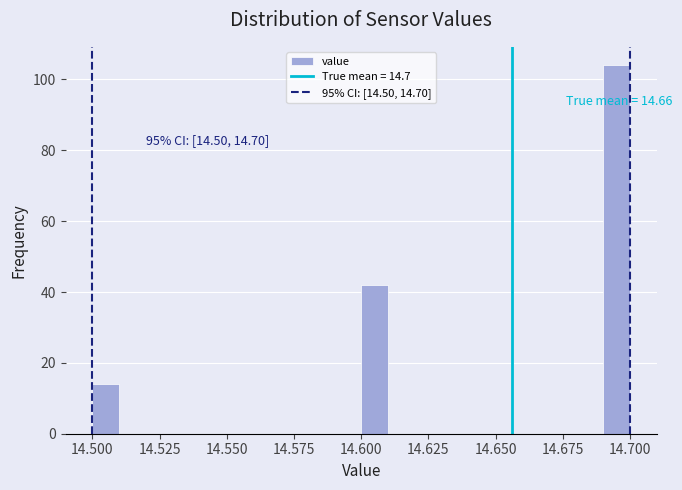

Around what value on the x-axis is the tallest bar? Give the approximate position of its centre, as read against the axis.

14.695